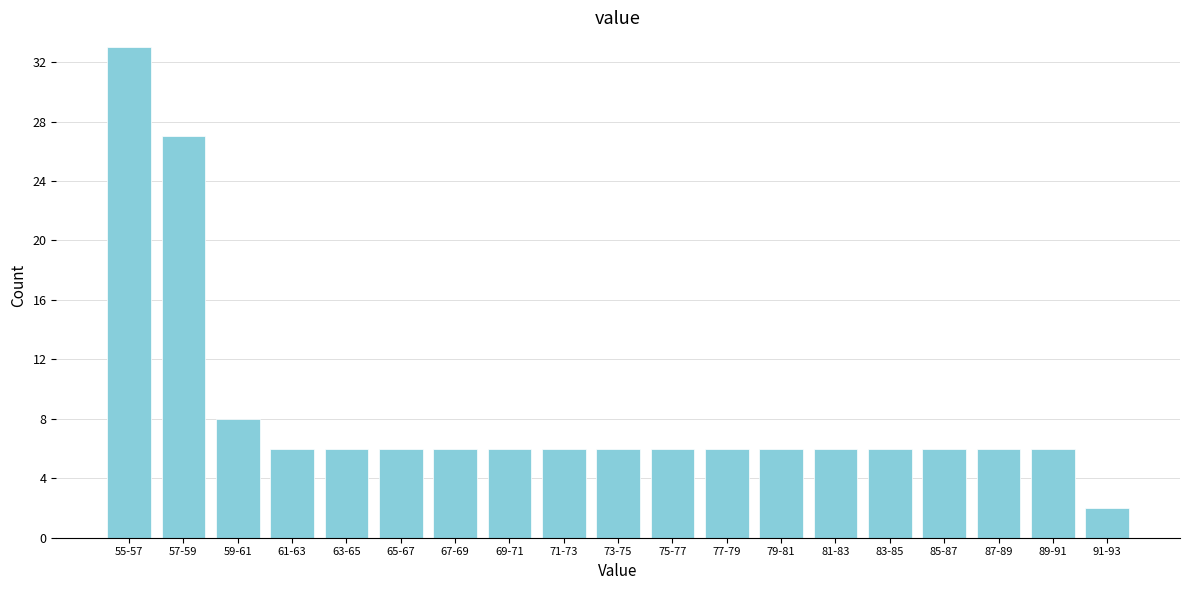

Reading left to right, list all the values displayed in this chart.

55-57=33	57-59=27	59-61=8	61-63=6	63-65=6	65-67=6	67-69=6	69-71=6	71-73=6	73-75=6	75-77=6	77-79=6	79-81=6	81-83=6	83-85=6	85-87=6	87-89=6	89-91=6	91-93=2